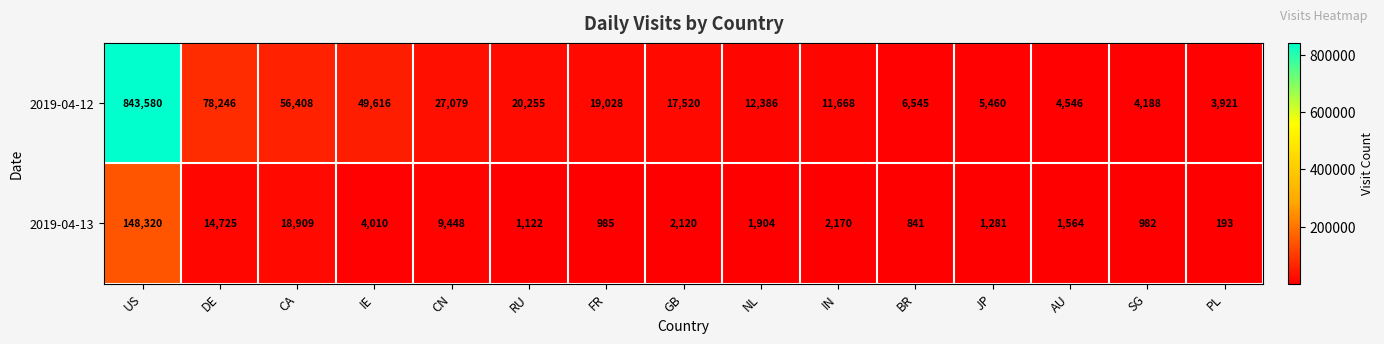

The value of 2019-04-12 at FR is 19028. True or false?

True